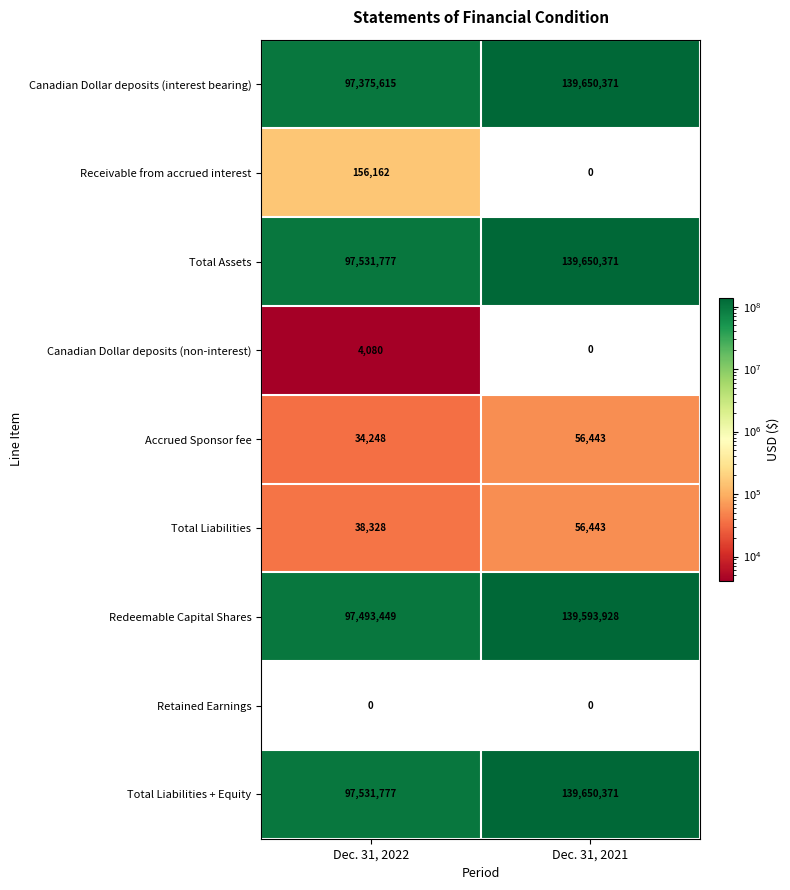

What is the difference between the maximum and minimum values in the Canadian Dollar deposits (non-interest) series?

4080